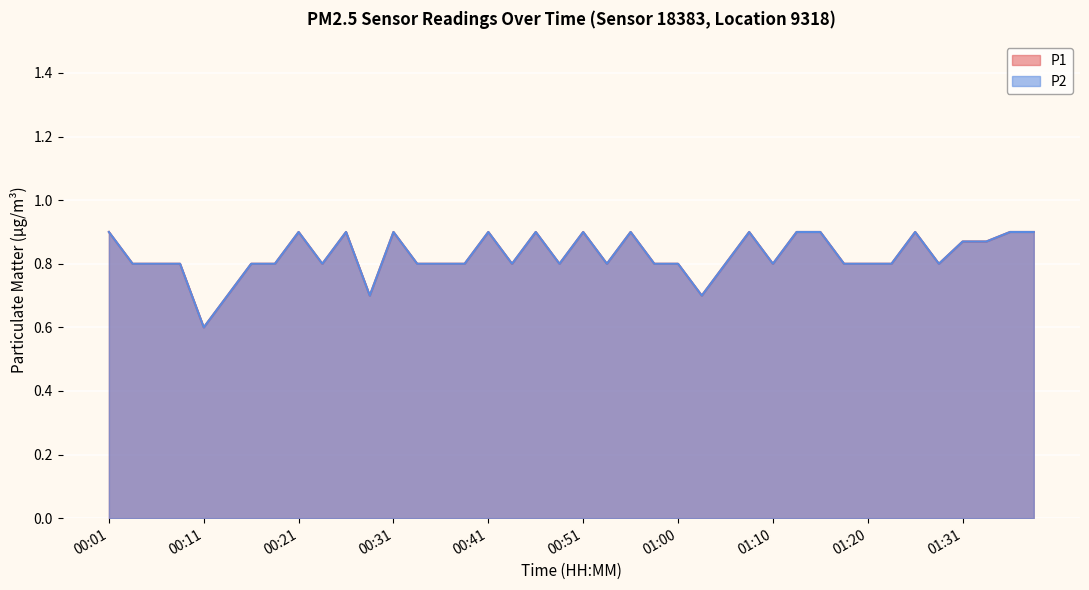

Reading left to right, what are all the values shown in this chart?

P1: 0.9	0.8	0.8	0.8	0.6	0.7	0.8	0.8	0.9	0.8	0.9	0.7	0.9	0.8	0.8	0.8	0.9	0.8	0.9	0.8	0.9	0.8	0.9	0.8	0.8	0.7	0.8	0.9	0.8	0.9	0.9	0.8	0.8	0.8	0.9	0.8	0.9	0.9	0.9	0.9
P2: 0.9	0.8	0.8	0.8	0.6	0.7	0.8	0.8	0.9	0.8	0.9	0.7	0.9	0.8	0.8	0.8	0.9	0.8	0.9	0.8	0.9	0.8	0.9	0.8	0.8	0.7	0.8	0.9	0.8	0.9	0.9	0.8	0.8	0.8	0.9	0.8	0.9	0.9	0.9	0.9